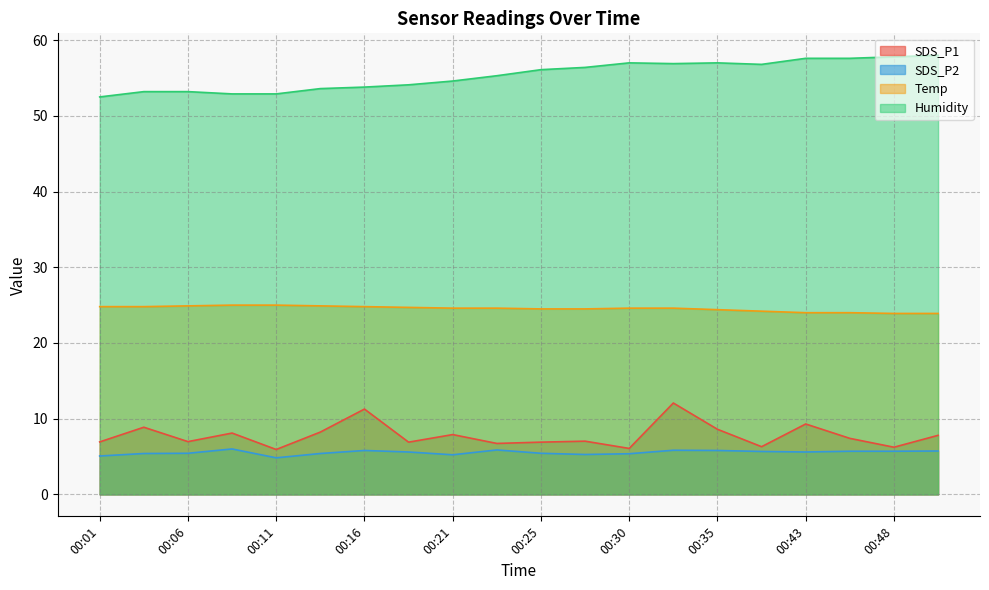

Which category has the lowest value in the Temp series?

00:48